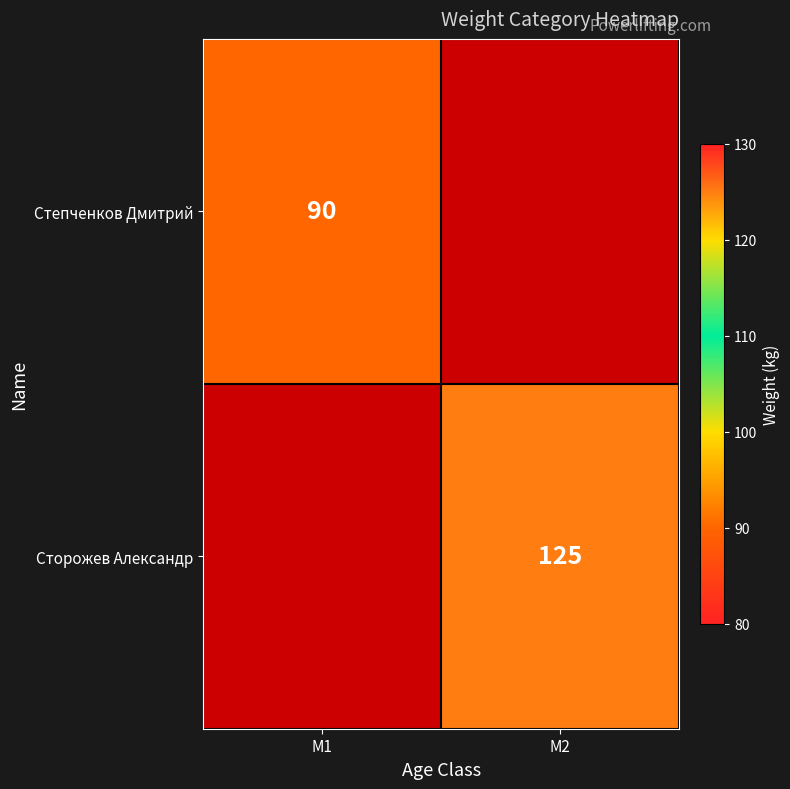

How many data points does each series have?

2